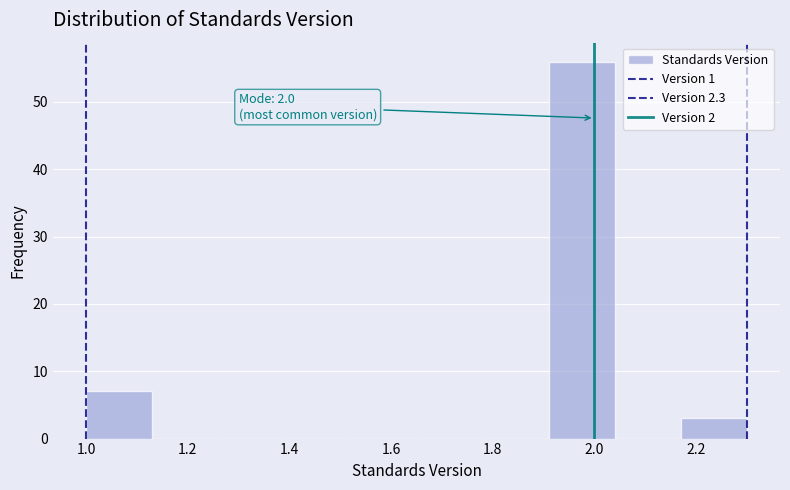

Which range on the x-axis has the tallest bar?

1.91 to 2.04